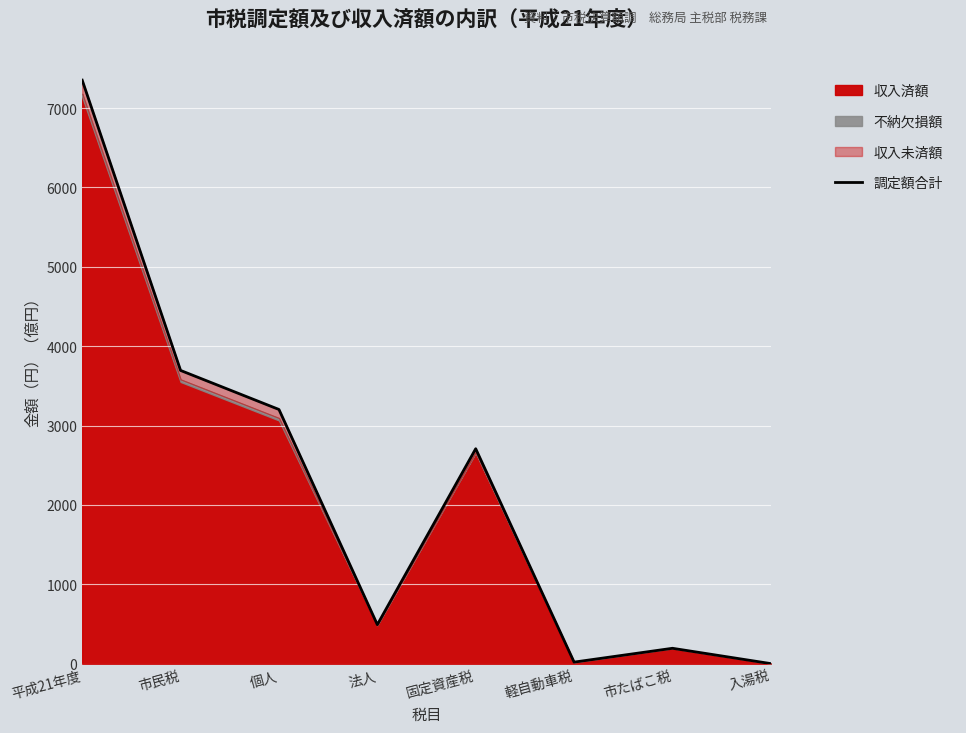

How many lines are shown in the chart?

1